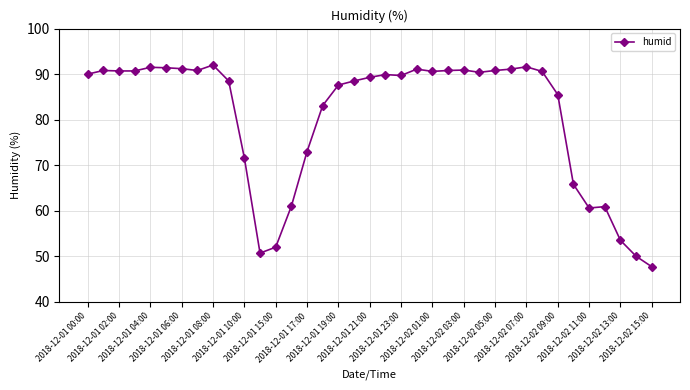

True or false: the data has more than 0 interior local peaks.

True